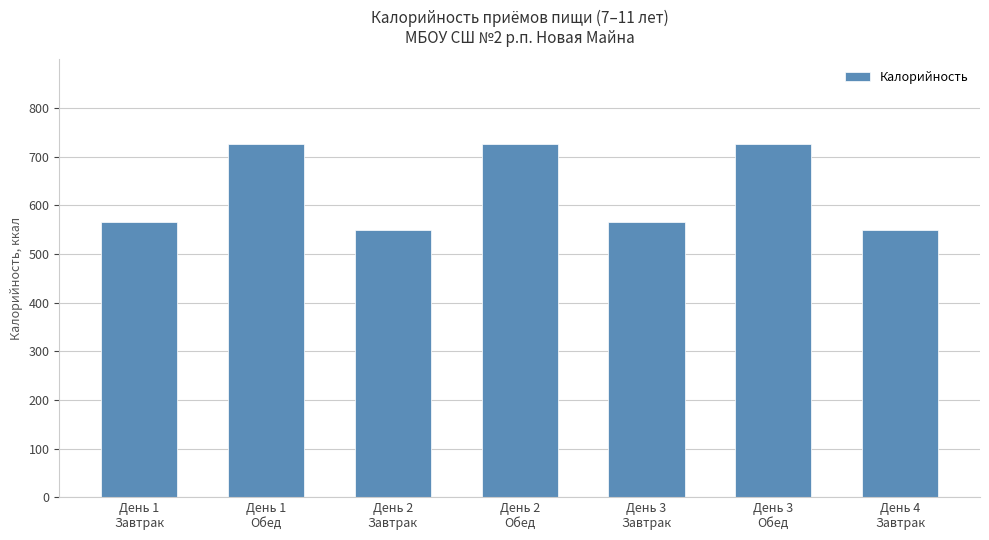

What is the minimum value shown in the chart?

549.5